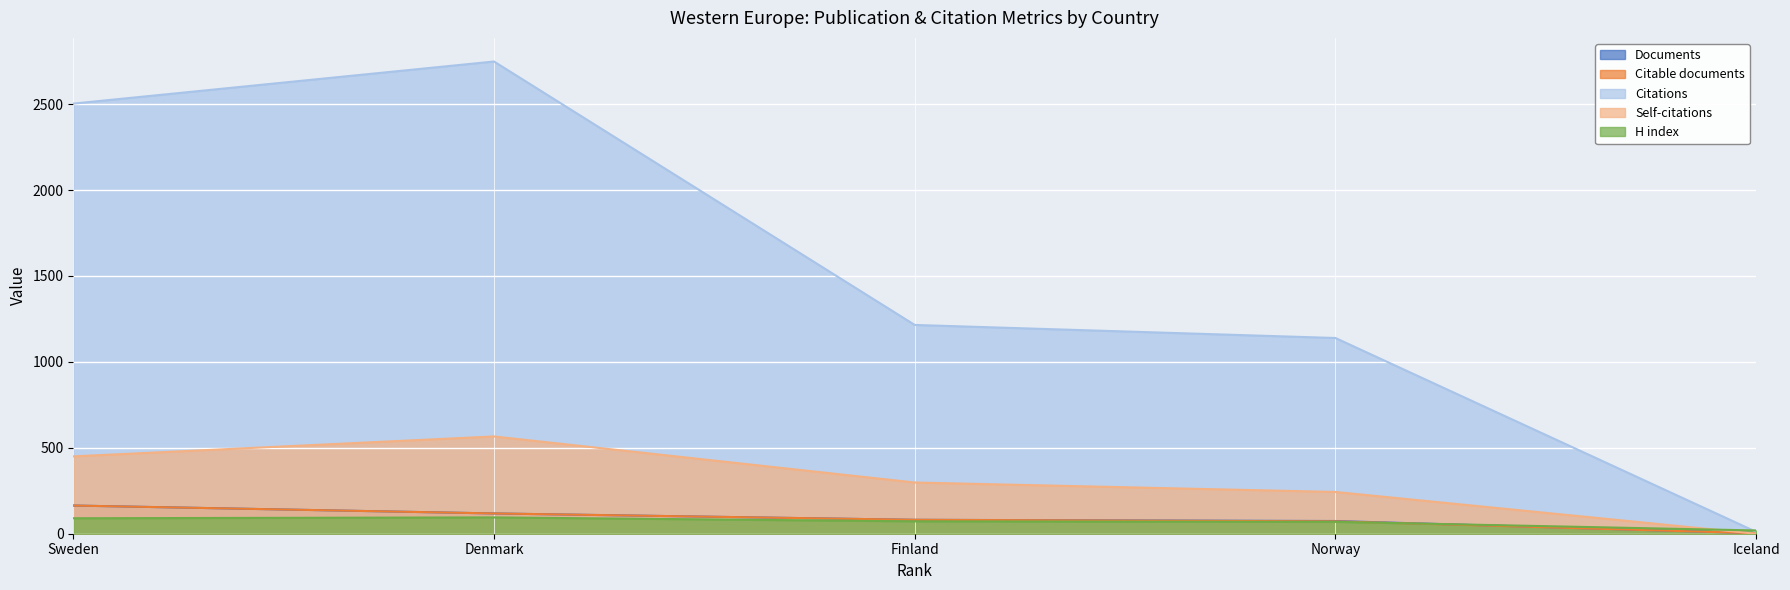

Which series has the largest total across all categories?

Citations